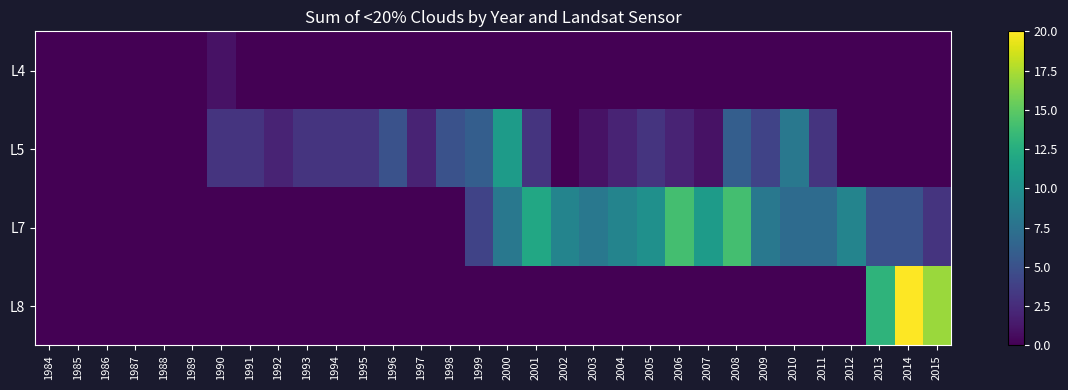

List the series in order of their overall mean, highest first.

L7, L5, L8, L4